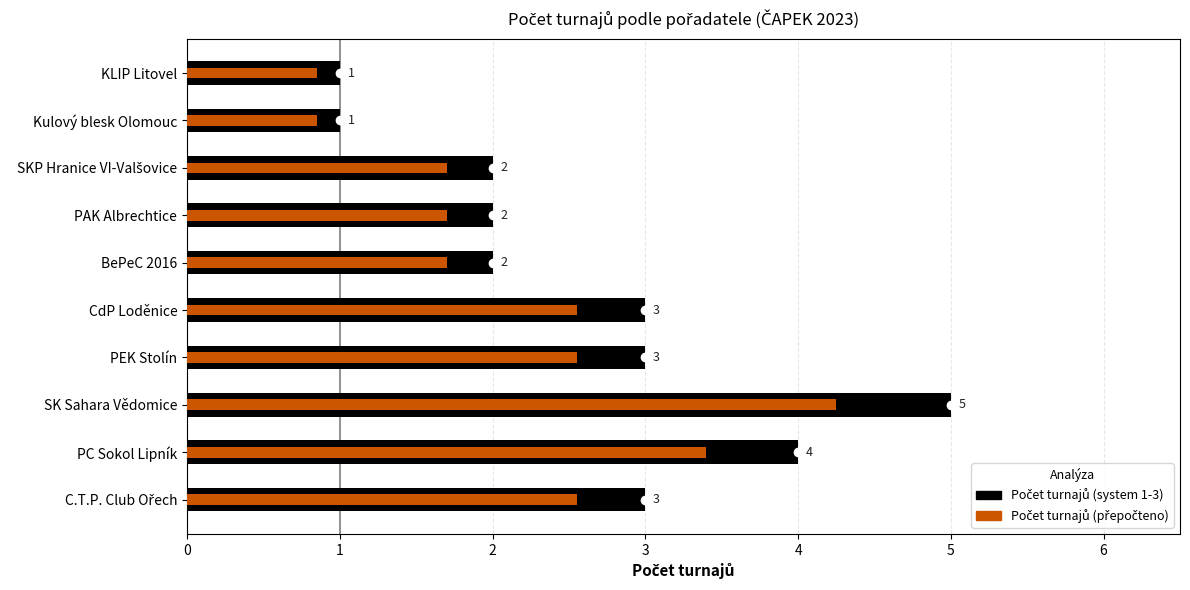

The value of Počet turnajů (system 1-3) at SK Sahara Vědomice is 1.3. True or false?

False